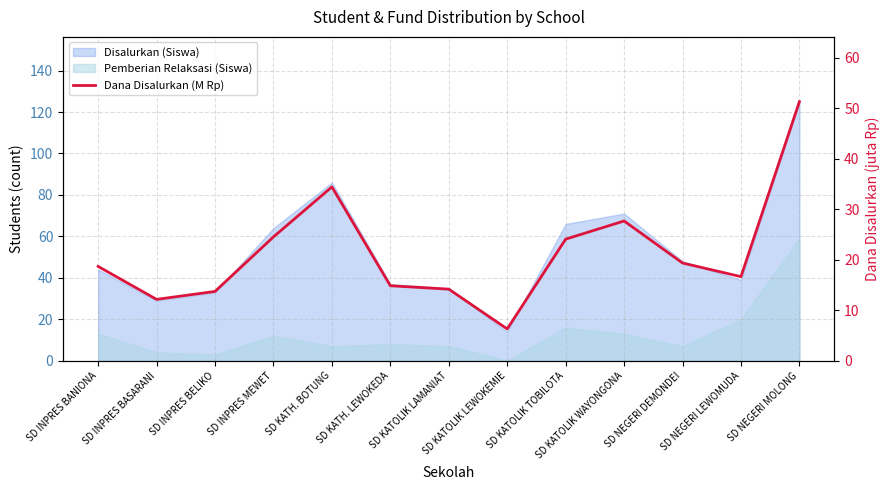

How many lines are shown in the chart?

1